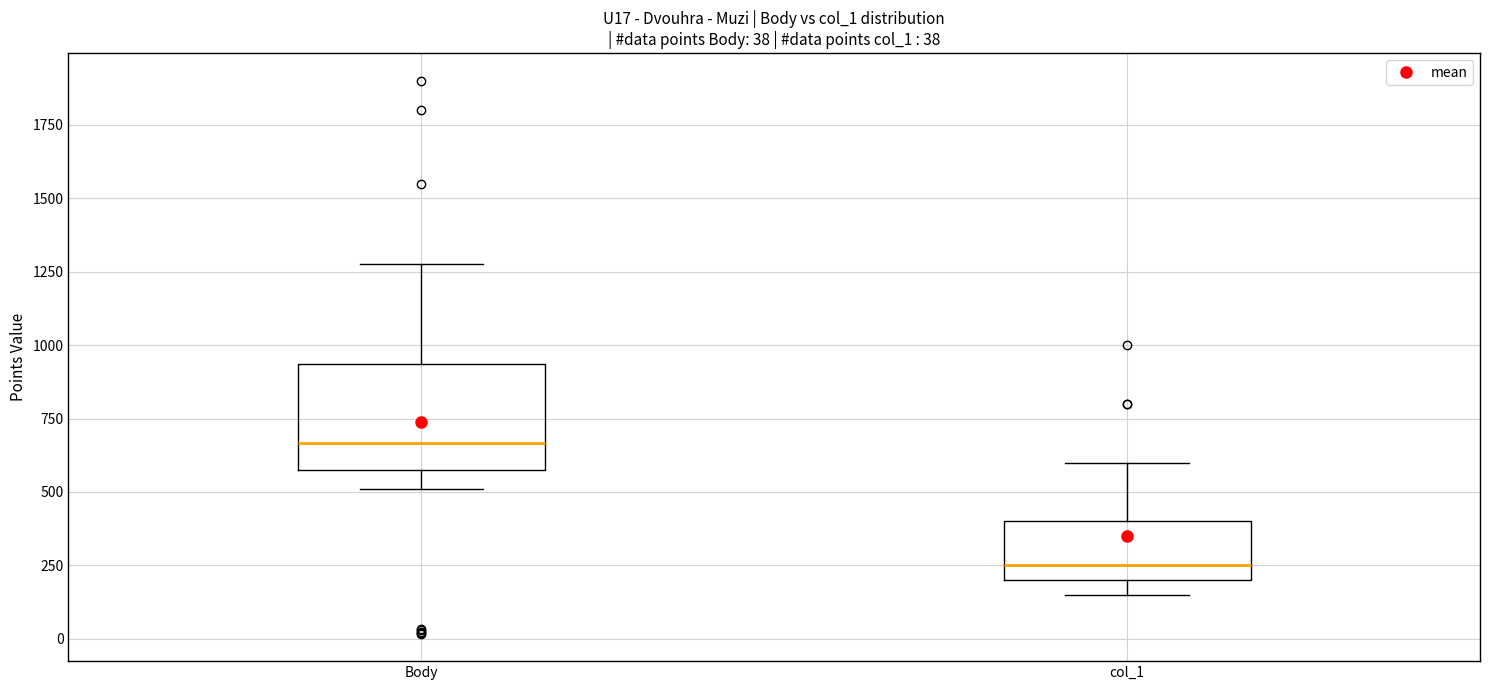

Reading left to right, transcribe this box plot: for each box, give where its median line is, the range the box spans, and where its two whiskers end, as read against the y-axis. The values are not printed on the chart, so give them approximately, as read against the axis.

Body: median 650, box 600 to 950, whiskers 500 to 1300
col_1: median 250, box 200 to 400, whiskers 150 to 600